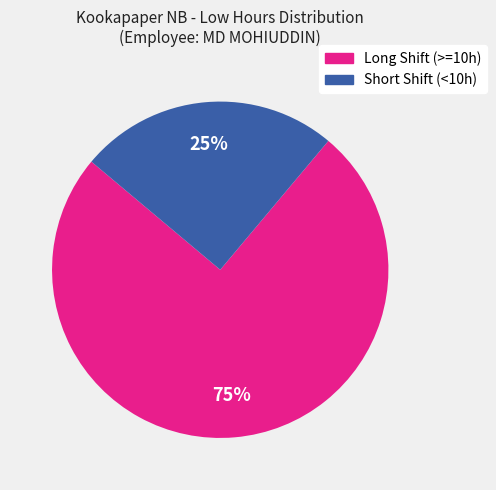

To the nearest percent, what is the average slice percentage?

50%